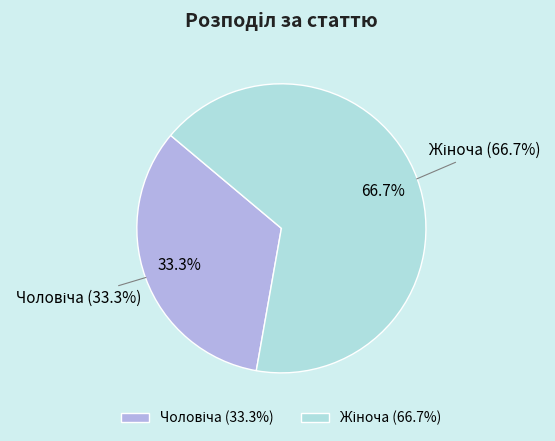

Is Чоловіча the majority of the pie?

No